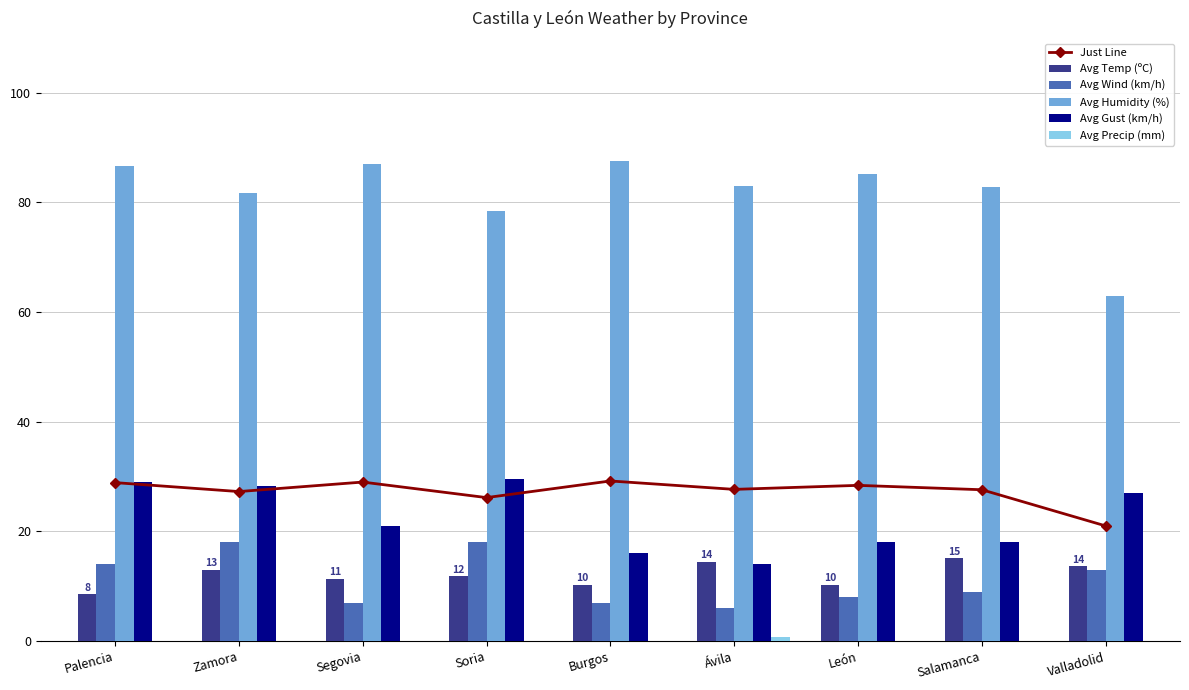

At which category is the sum across all series the highest?

Zamora